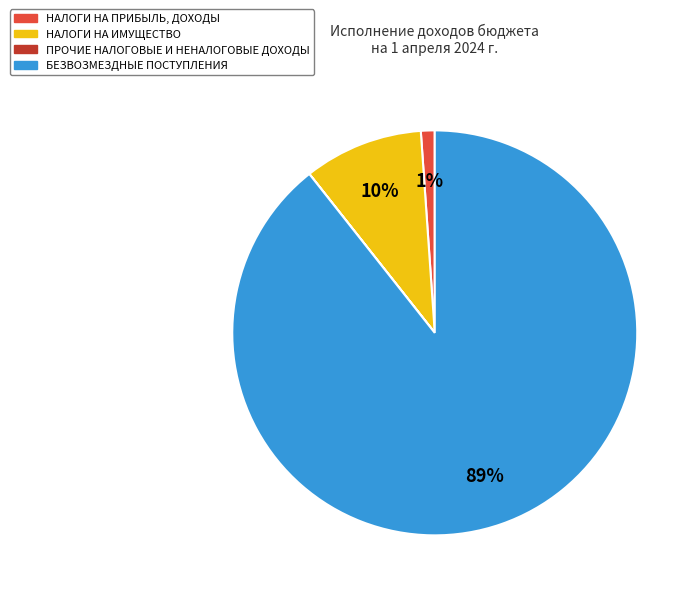

Which slice represents more than half of the pie?

БЕЗВОЗМЕЗДНЫЕ ПОСТУПЛЕНИЯ